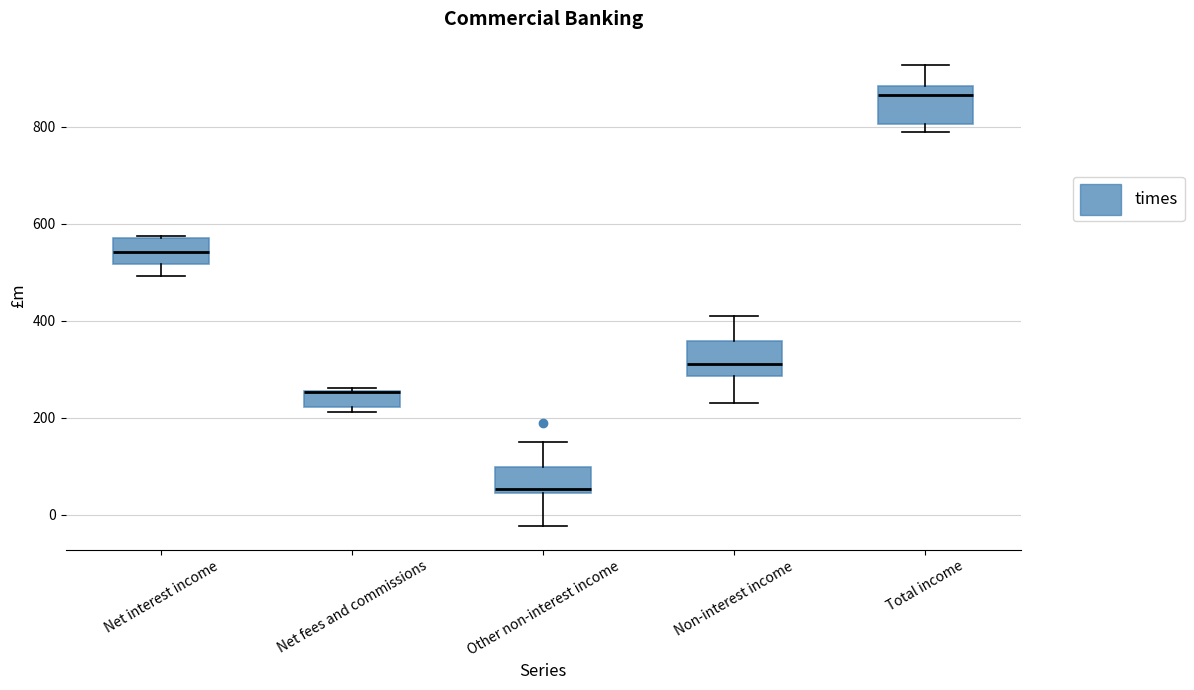

Reading left to right, read every box against the y-axis: the position of its median line, the range the box covers, and the ends of its whiskers. The values are not printed on the chart, so give them approximately, as read against the axis.

Net interest income: median 540, box 520 to 580, whiskers 500 to 580
Net fees and commissions: median 260 (drawn on the box's upper edge), box 220 to 260, whiskers 220 (just below the box's lower edge) to 260
Other non-interest income: median 60, box 40 to 100, whiskers -20 to 160
Non-interest income: median 320, box 280 to 360, whiskers 240 to 420
Total income: median 860, box 800 to 880, whiskers 780 to 920